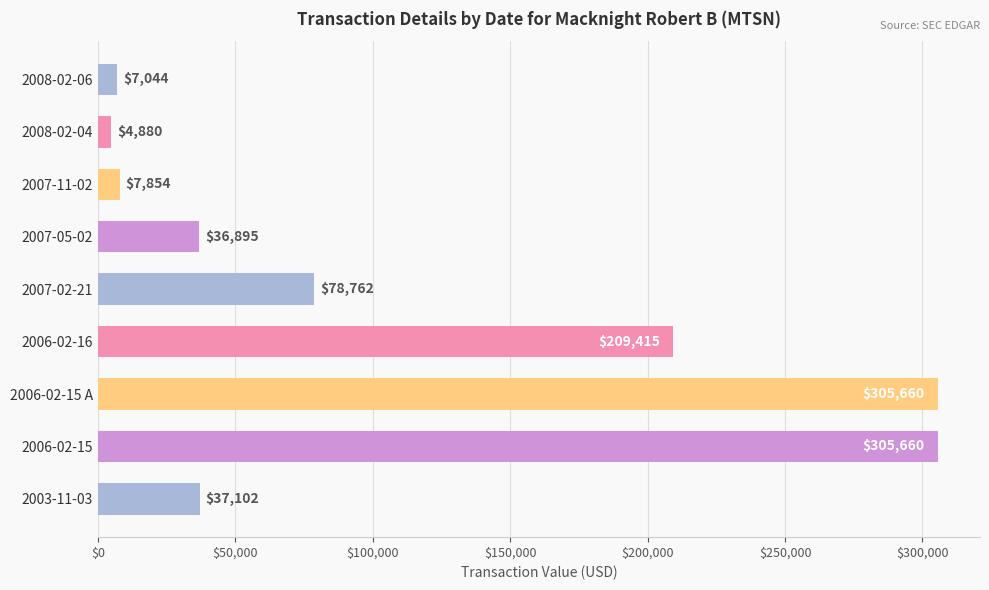

True or false: the data shows 373055 at 2006-02-16.

False